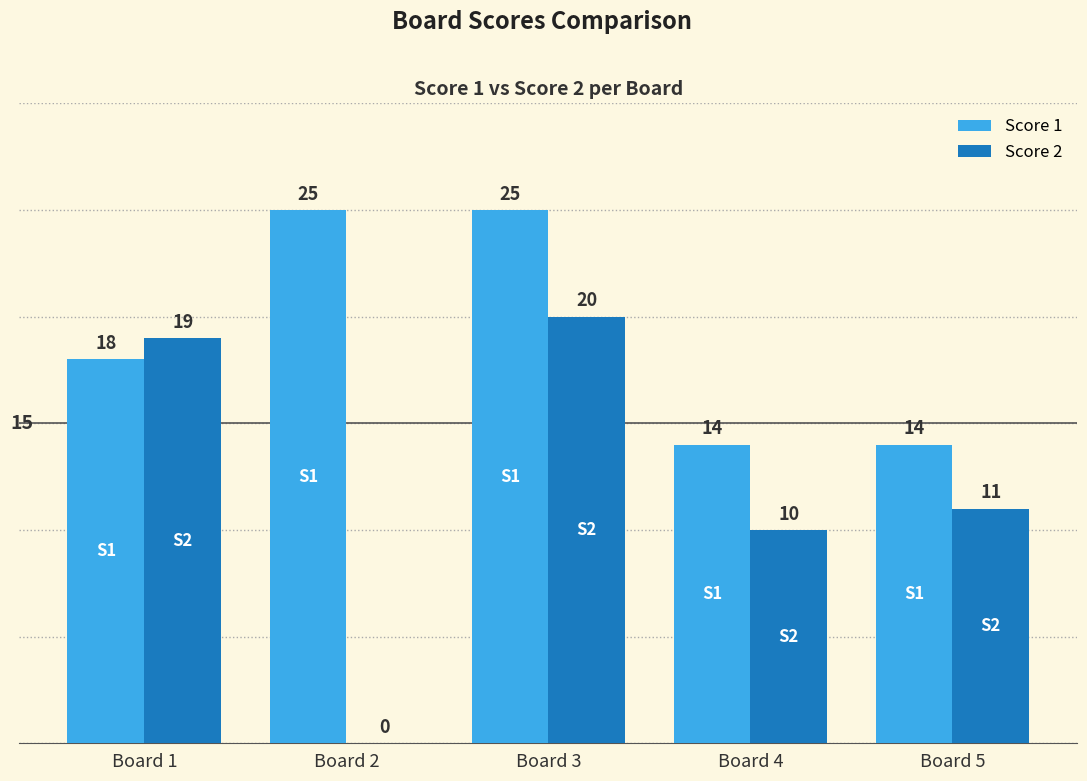

What is the average value of the Score 2 series?

12